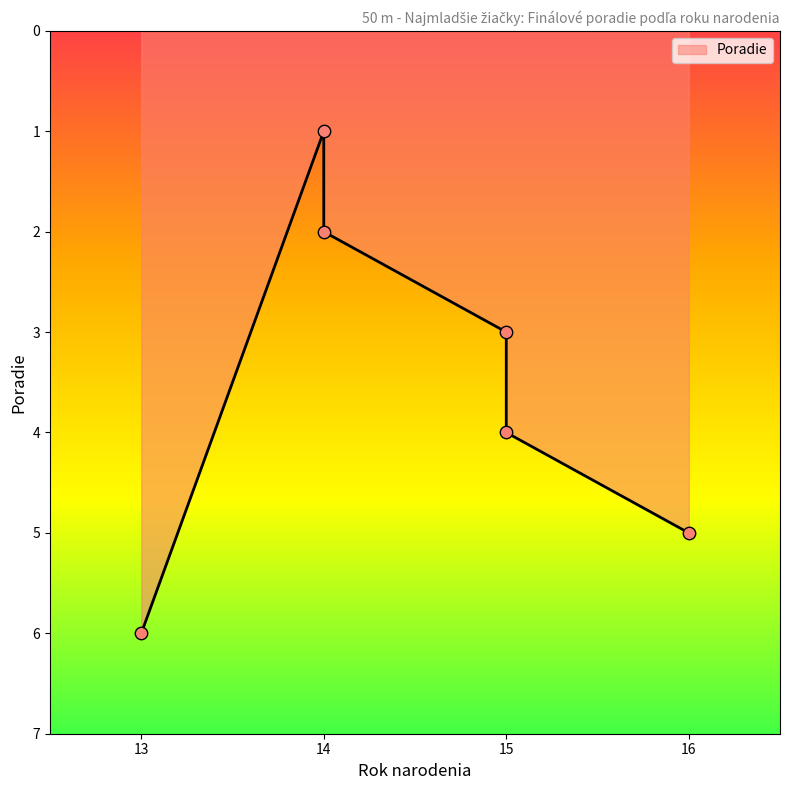

What is the ratio of the value at 16 to the value at 15?

1.2